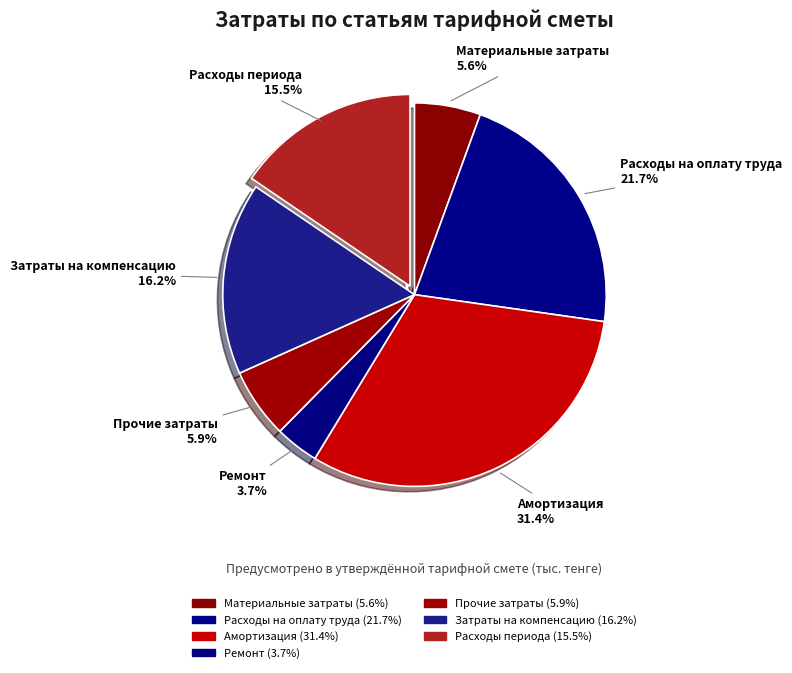

Combined, do Материальные затраты and Расходы на оплату труда account for over 50%?

No